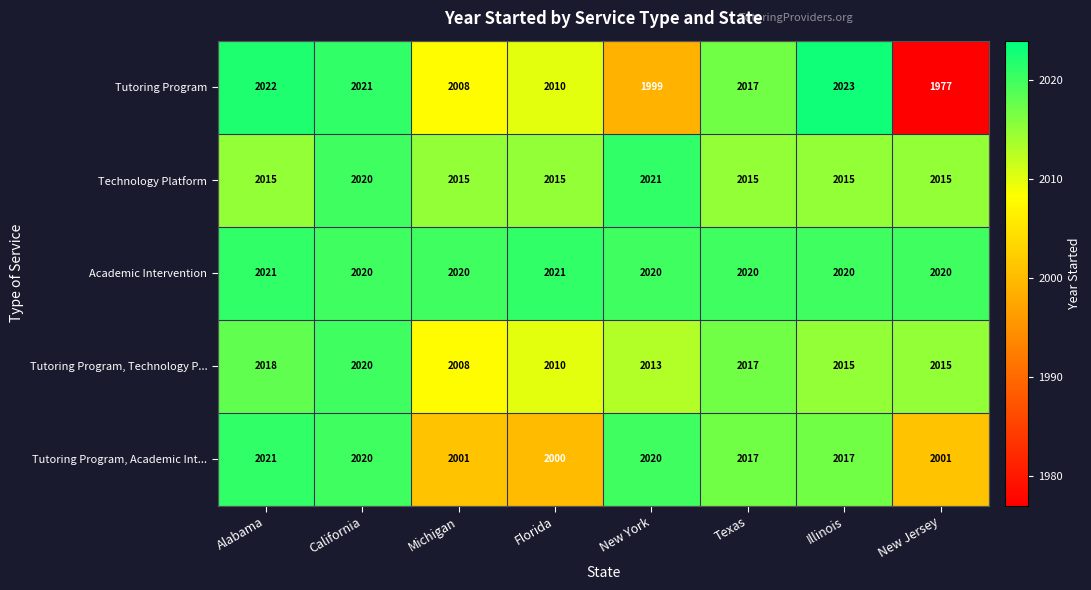

What is the greatest value displayed?

2023